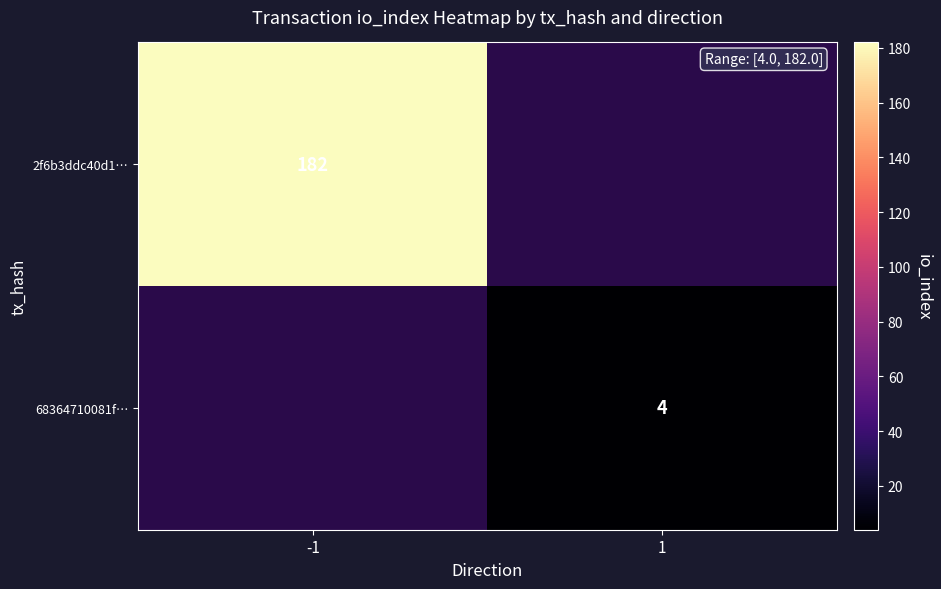

True or false: 2f6b3ddc40d1… has a value of 182 at -1.

True